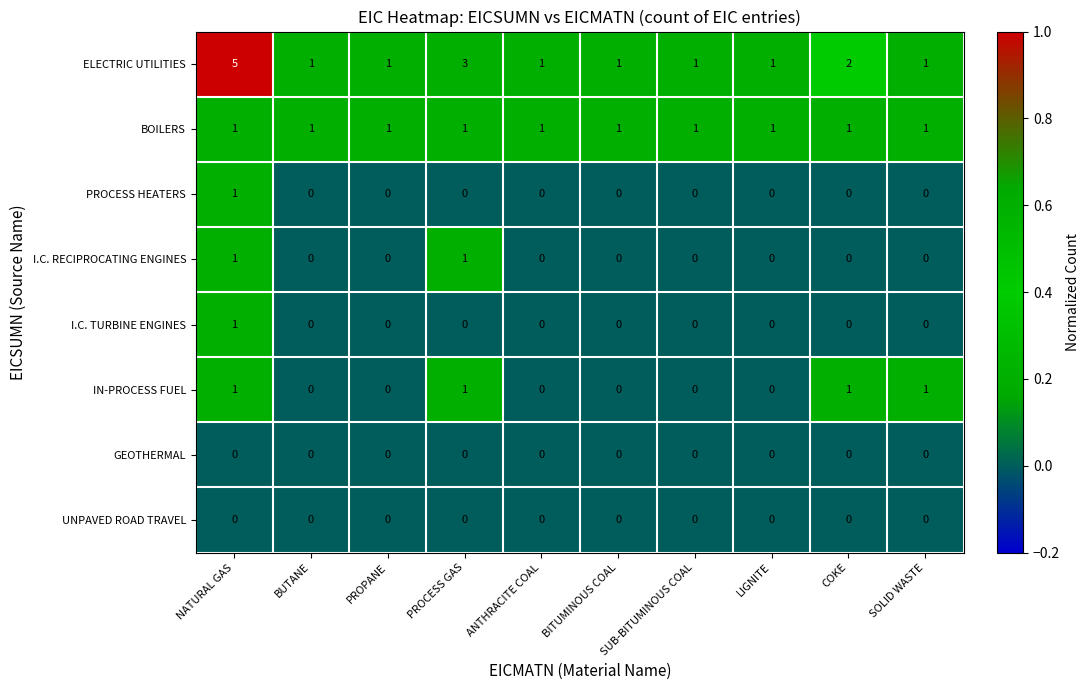

What is the spread (max minus min) of values at PROCESS GAS?

3